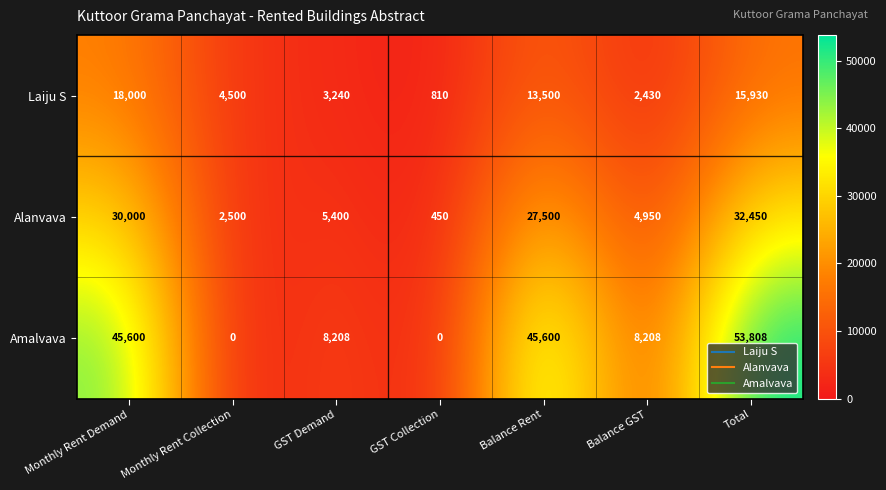

What is the average value of the Laiju S series?

8344